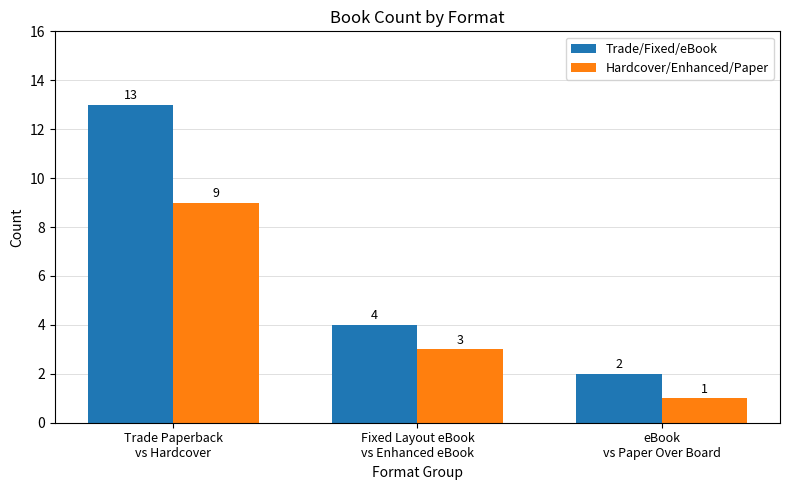

Which series changed the most between Trade Paperback
vs Hardcover and Fixed Layout eBook
vs Enhanced eBook?

Trade/Fixed/eBook